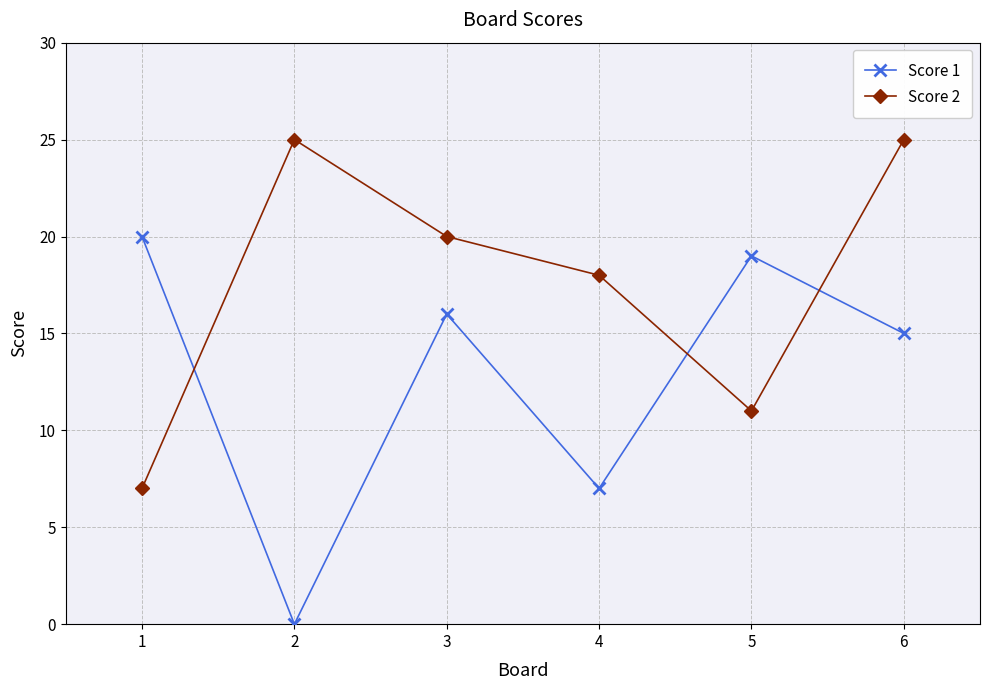

True or false: Score 2 has more than 1 points higher than both neighbors.

False